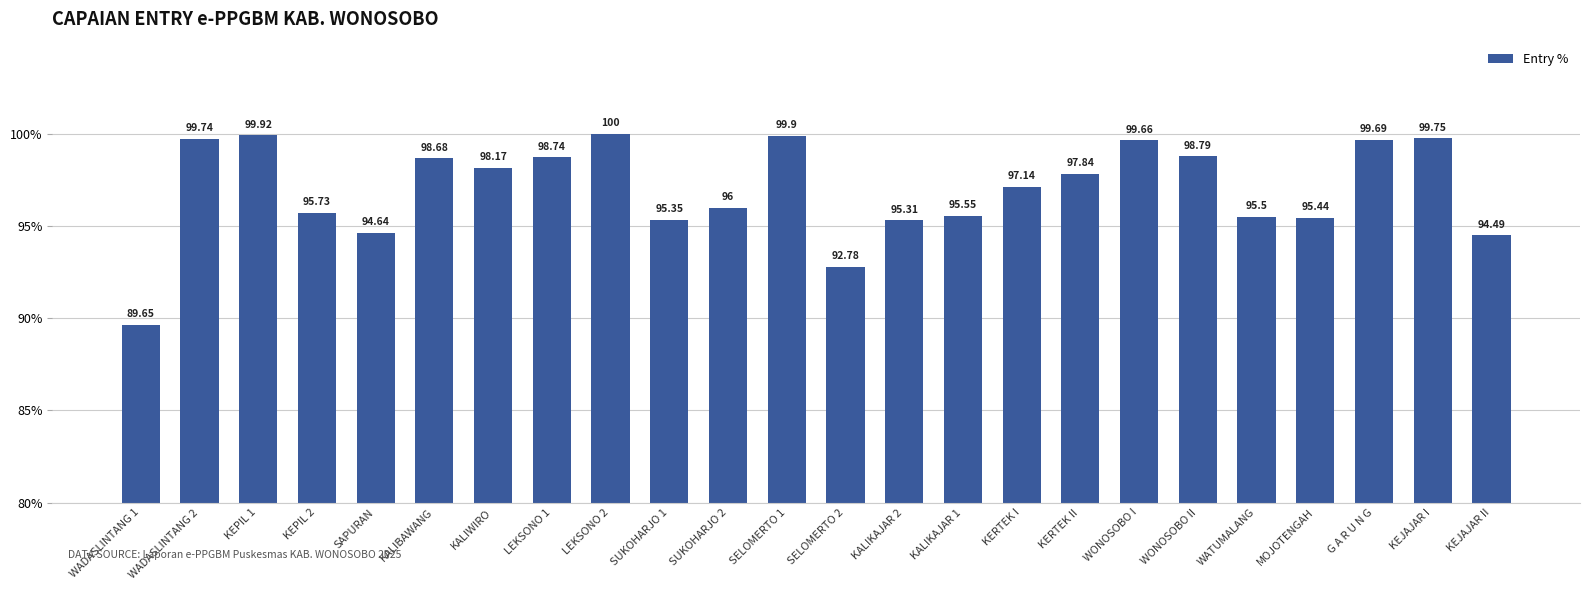

At which category does the chart reach its minimum across all series?

WADASLINTANG 1